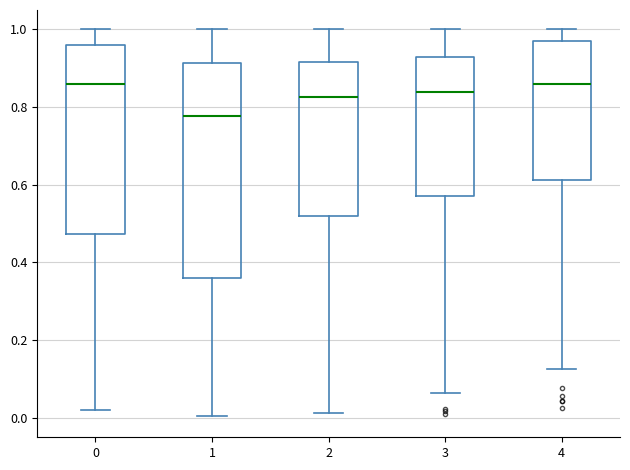

Comparing the boxes themselves (not the whiskers), which one is the tallest?

1